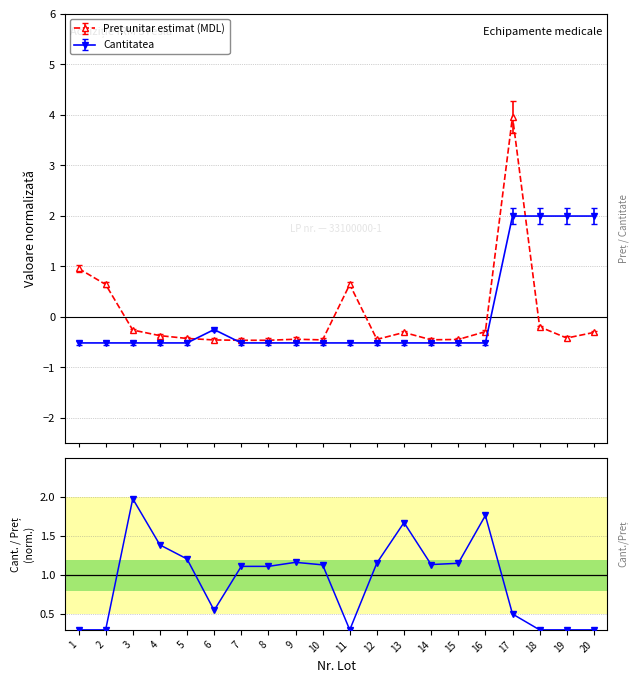

Where is the first local maximum?

3